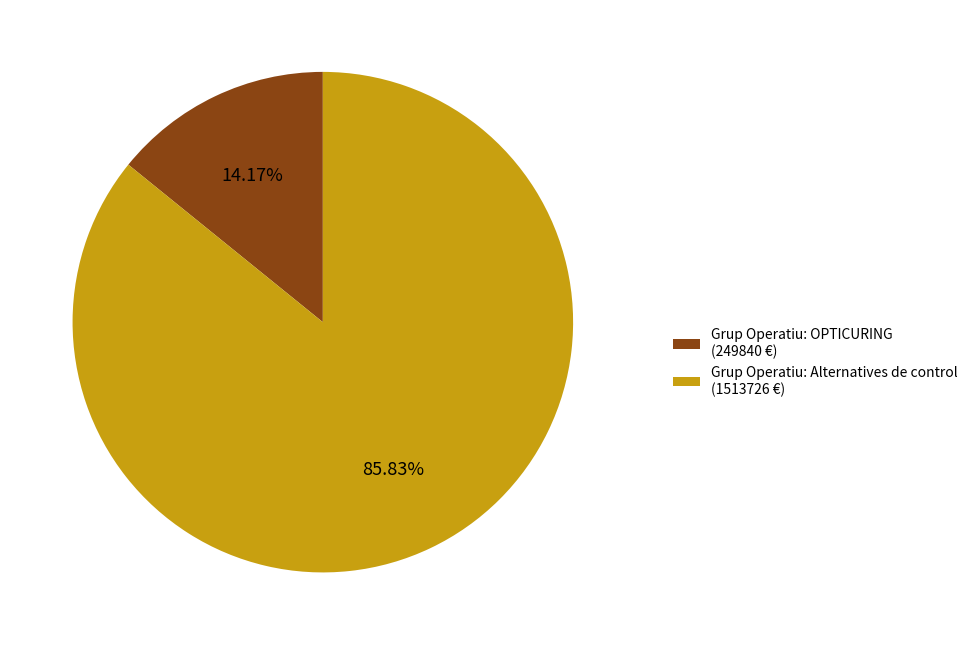

Is it true that Grup Operatiu: OPTICURING is 23% of the pie?

False